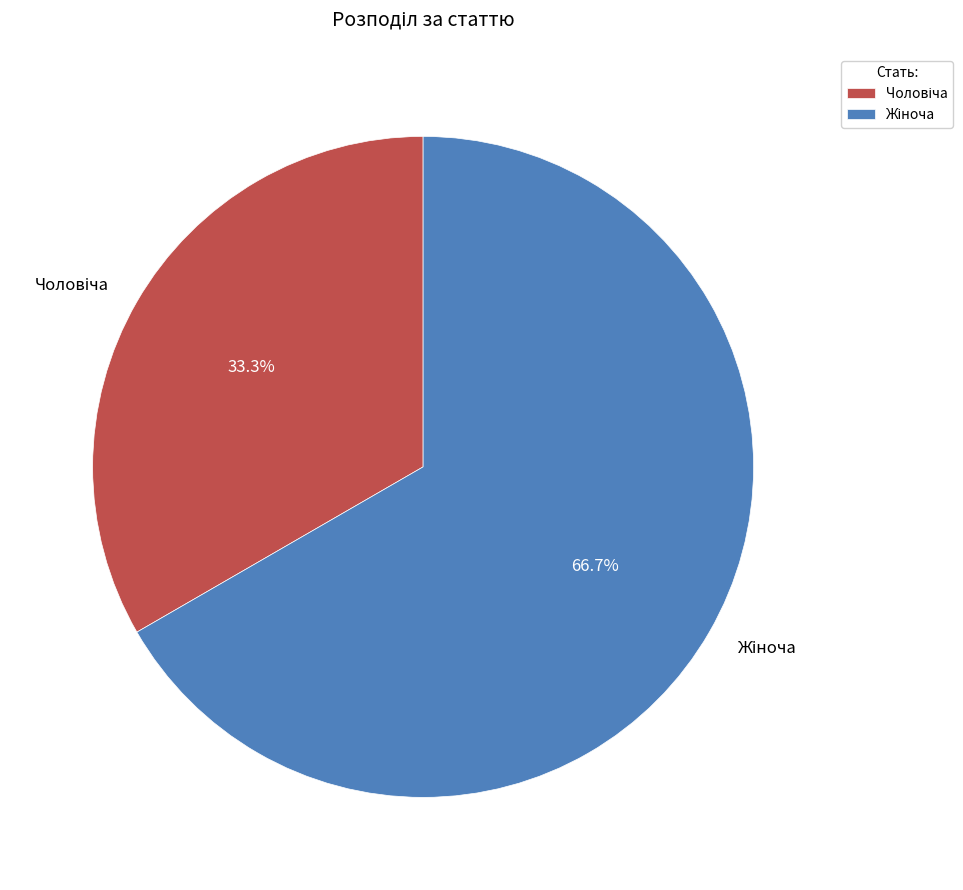

Is there any slice that represents more than half of the pie?

Yes